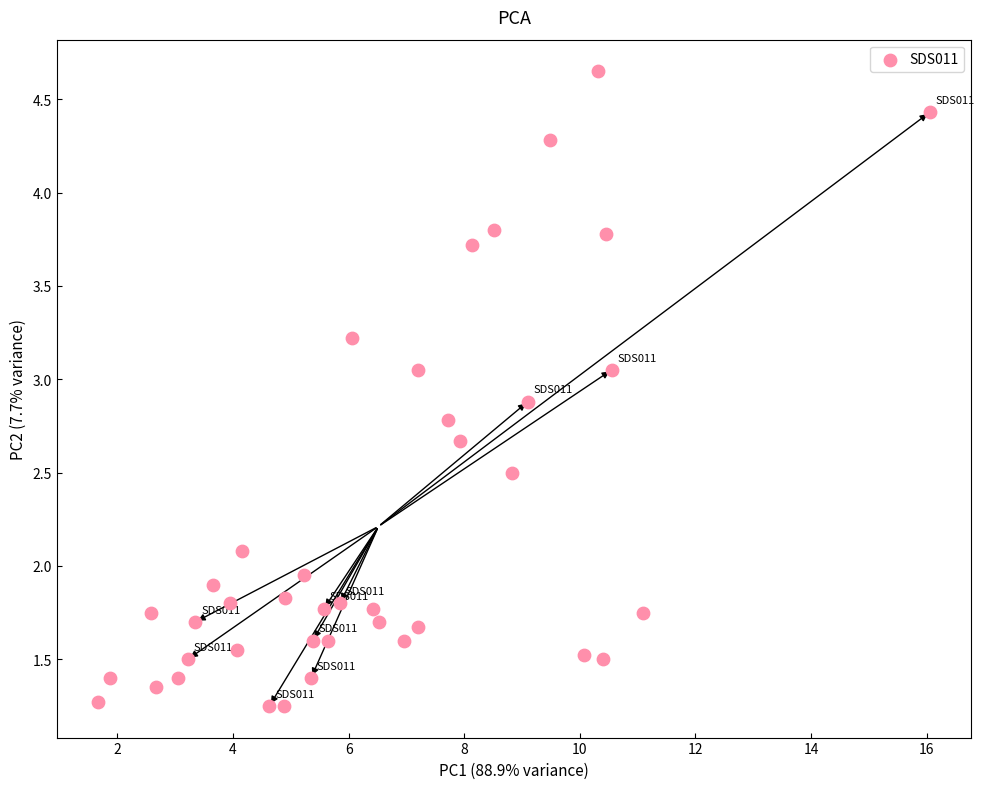

What is the range of Y values (max minus min)?

3.4